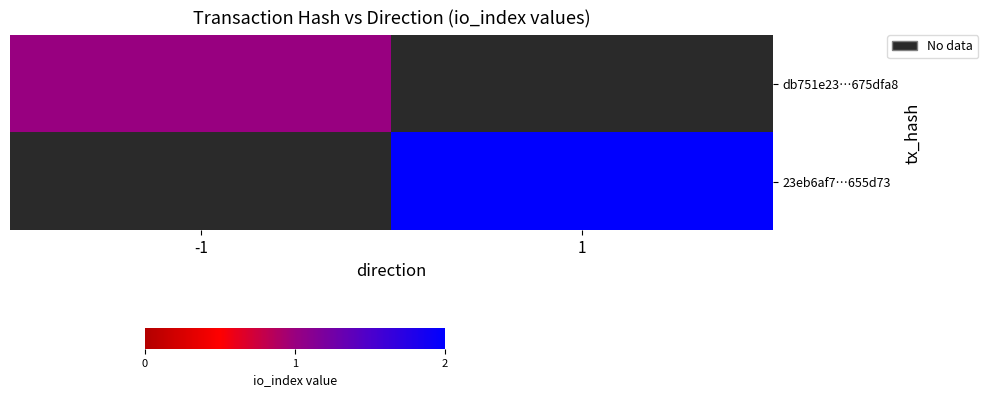

The value of 23eb6af7…655d73 at 1 is 2.0. True or false?

True